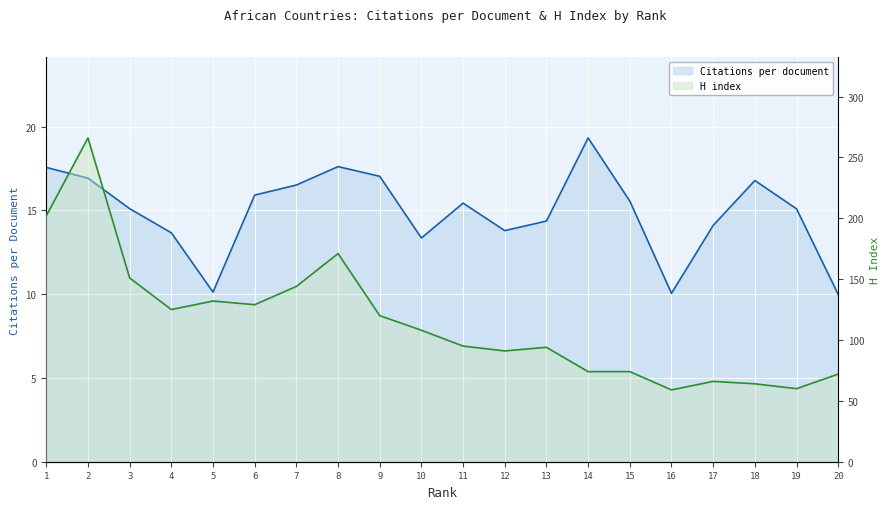

At how many categories does at least one series exceed 93?

12